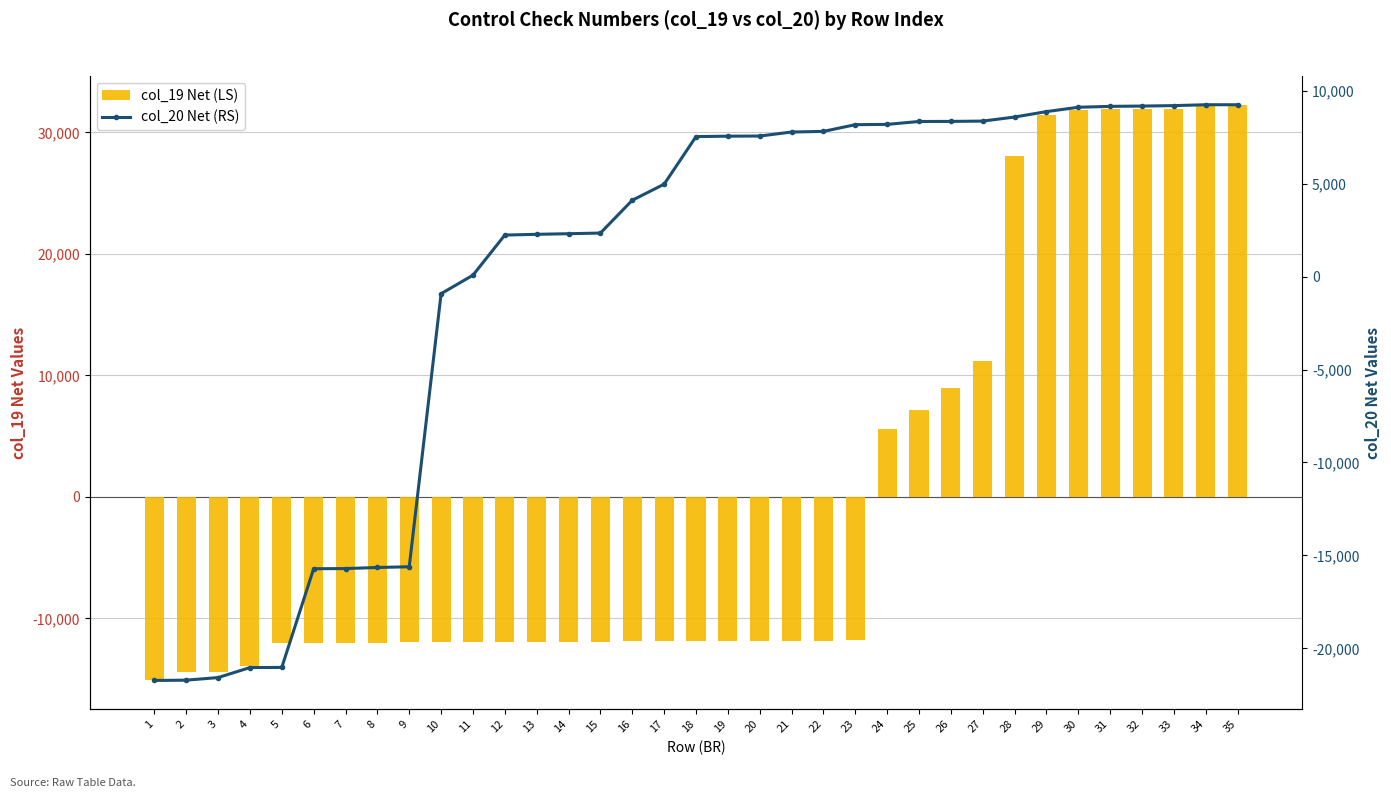

Is the value of col_20 Net (RS) at 16 greater than the value of col_19 Net (LS) at 4?

Yes